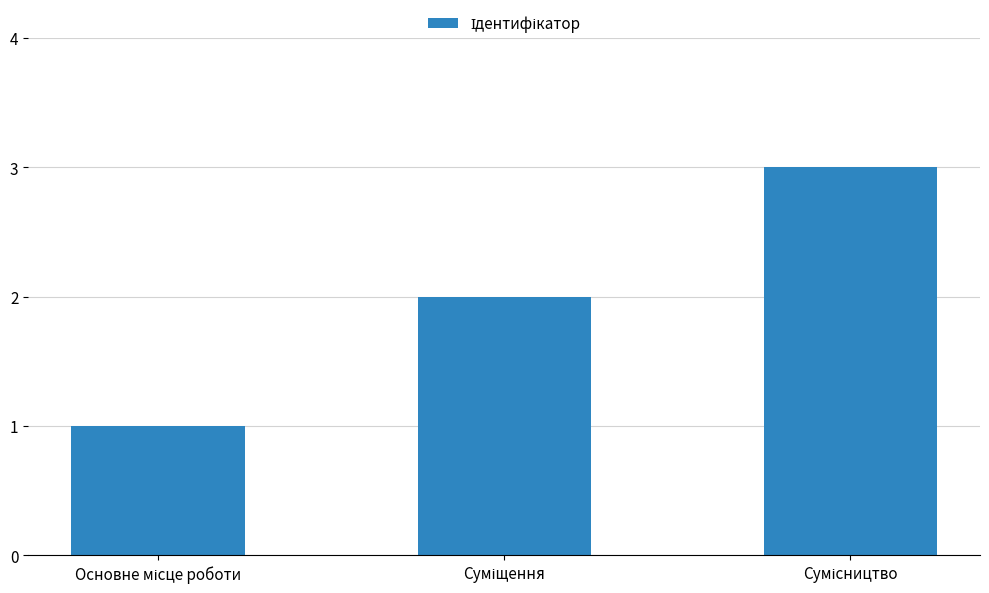

What is the difference between the maximum and minimum values?

2